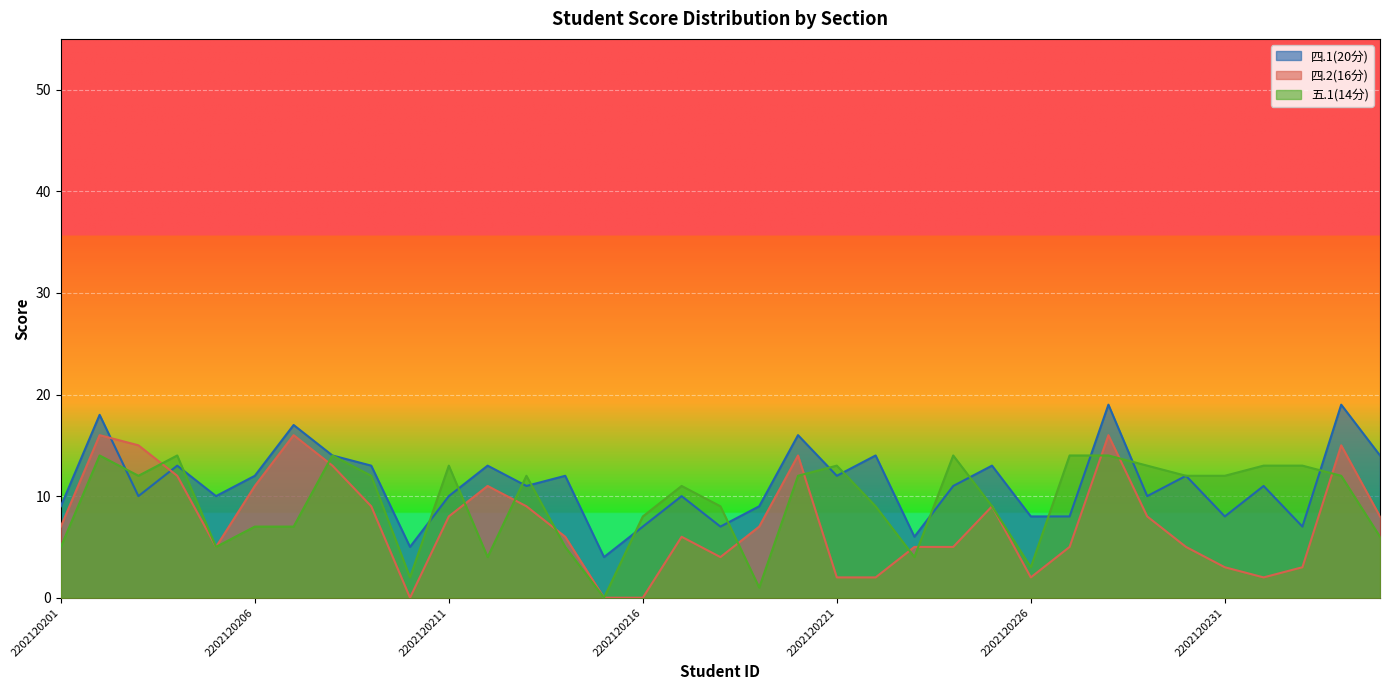

The value of 四.1(20分) at 2202120206 is 4. True or false?

False